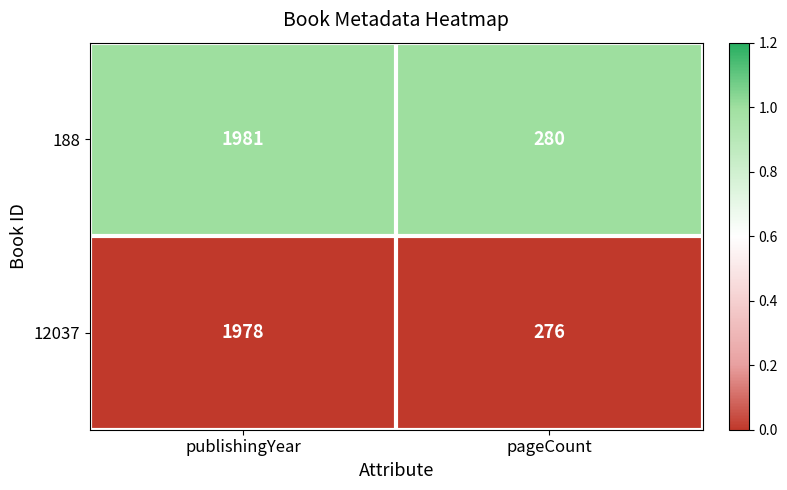

What is the spread (max minus min) of values at publishingYear?

3